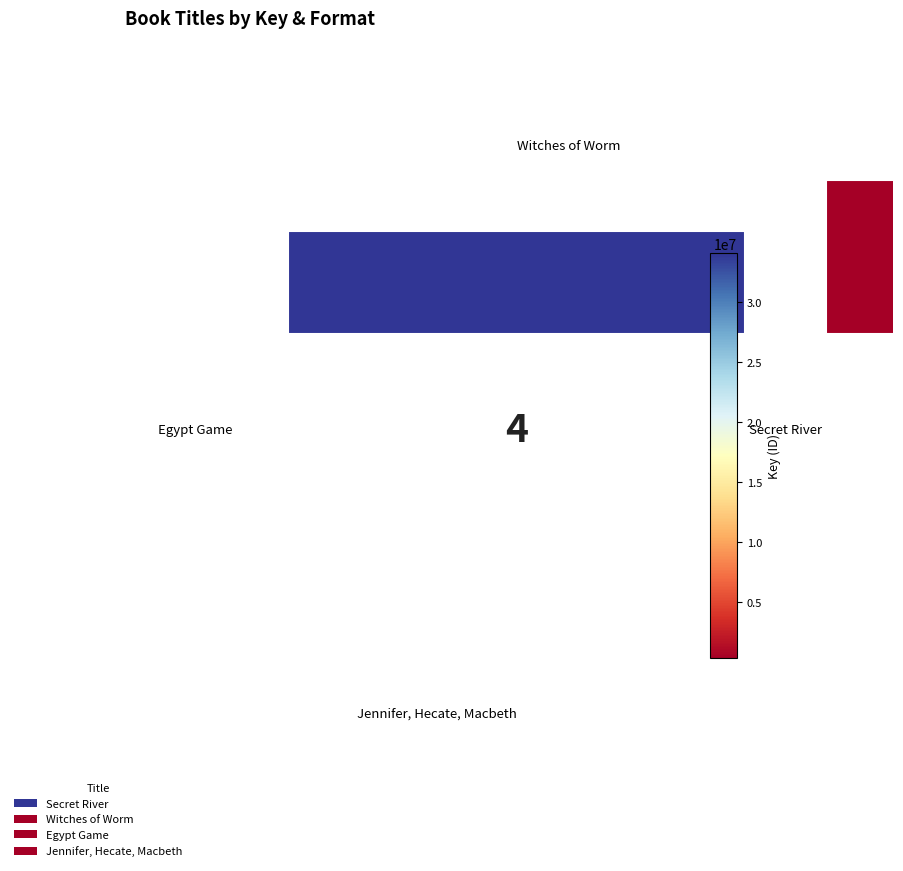

To the nearest percent, what is the combined percentage of Witches of Worm and Secret River?

45%